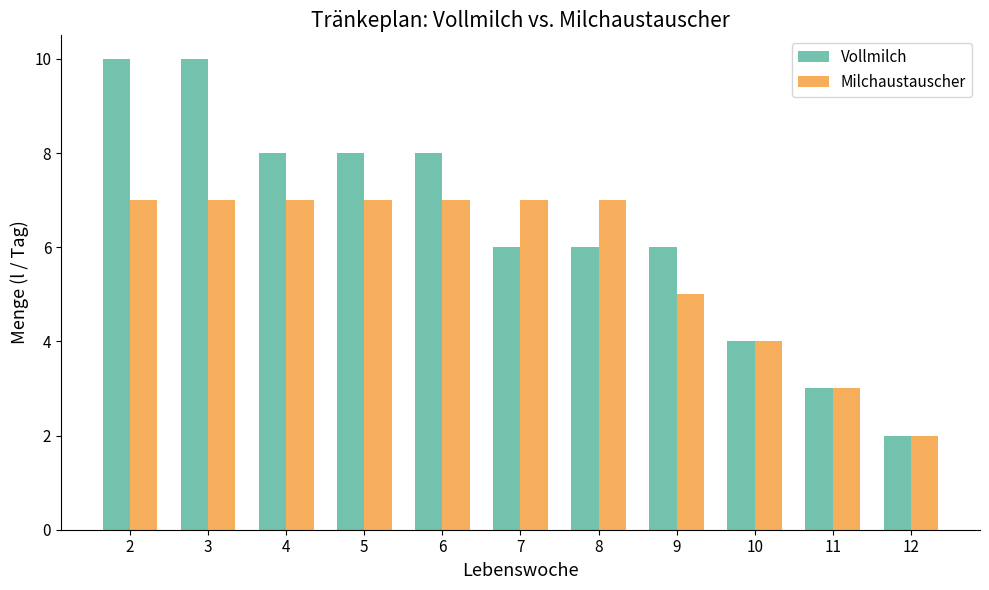

Rank the series by their average value, from highest to lowest.

Vollmilch, Milchaustauscher